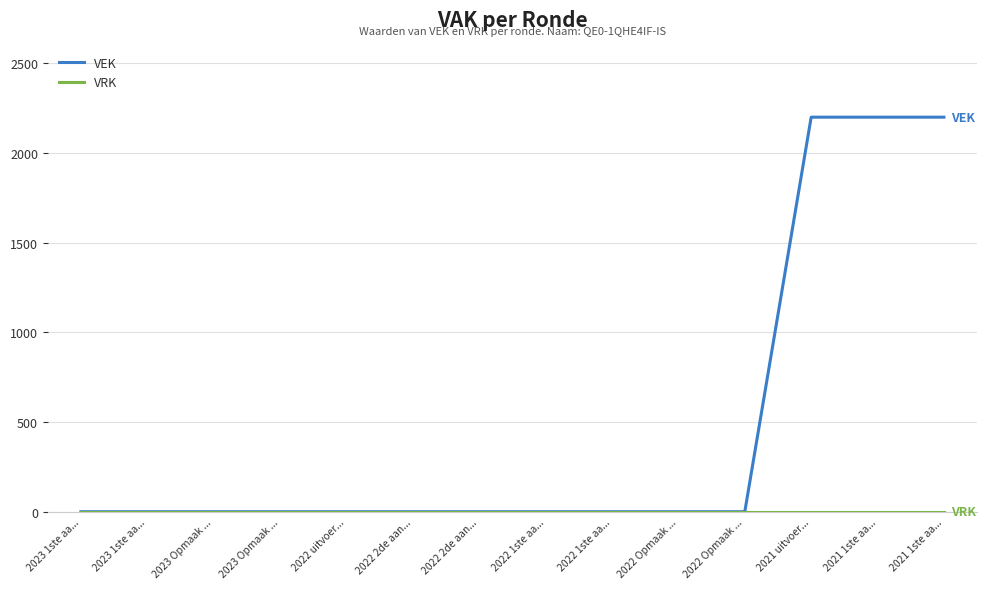

Is the value of VRK at 2022 1ste aa... greater than the value of VEK at 2023 1ste aa...?

No